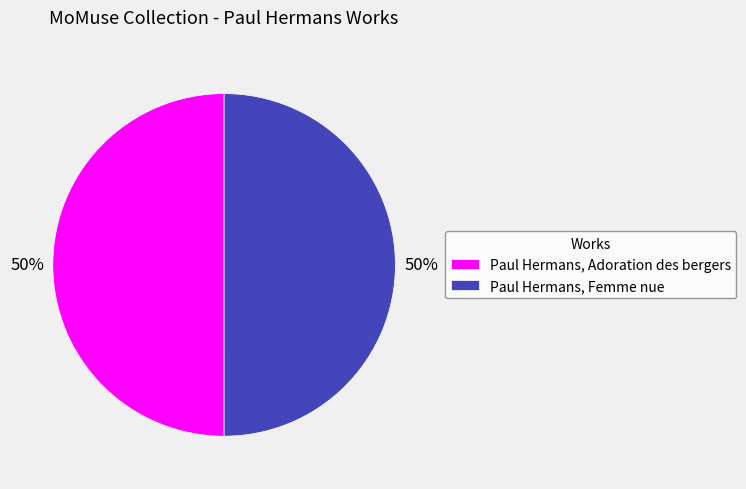

Approximately how many times larger is the value at Paul Hermans, Adoration des bergers compared to Paul Hermans, Femme nue?

1.0